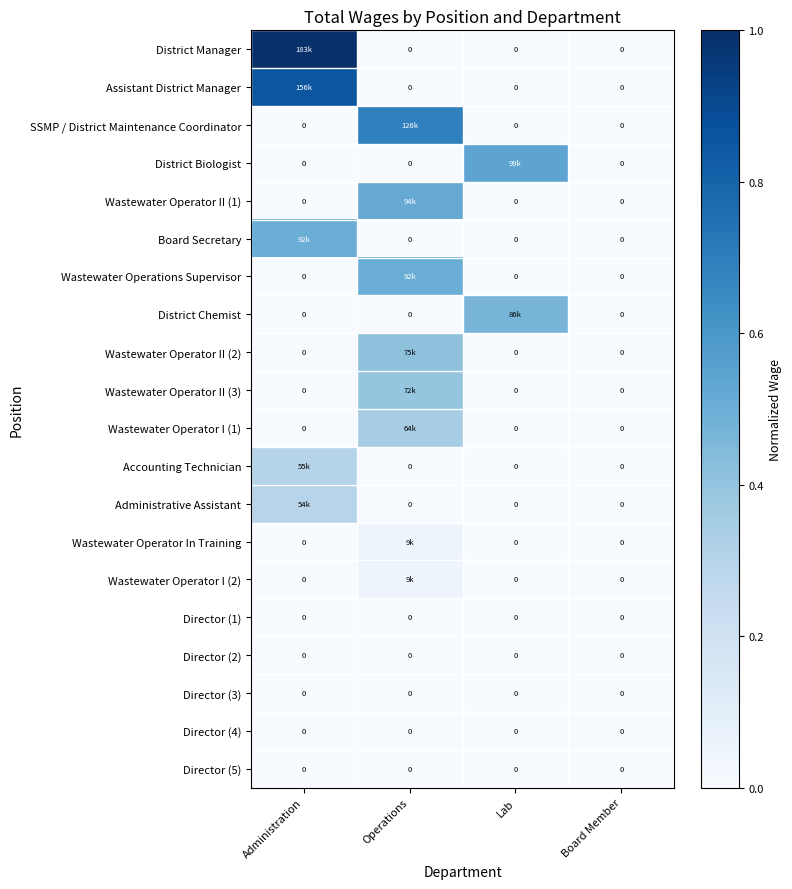

How many data points in District Biologist are above 0?

1